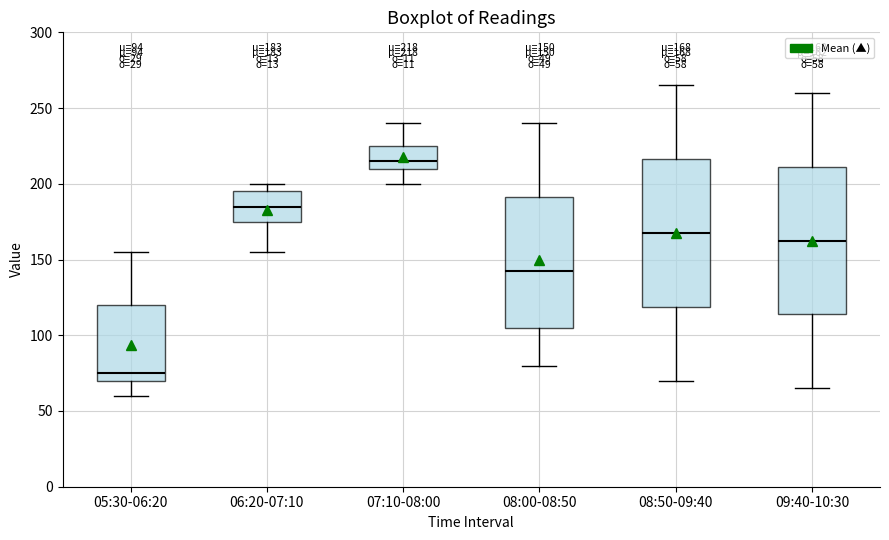

Which box's median line is the highest?

07:10-08:00